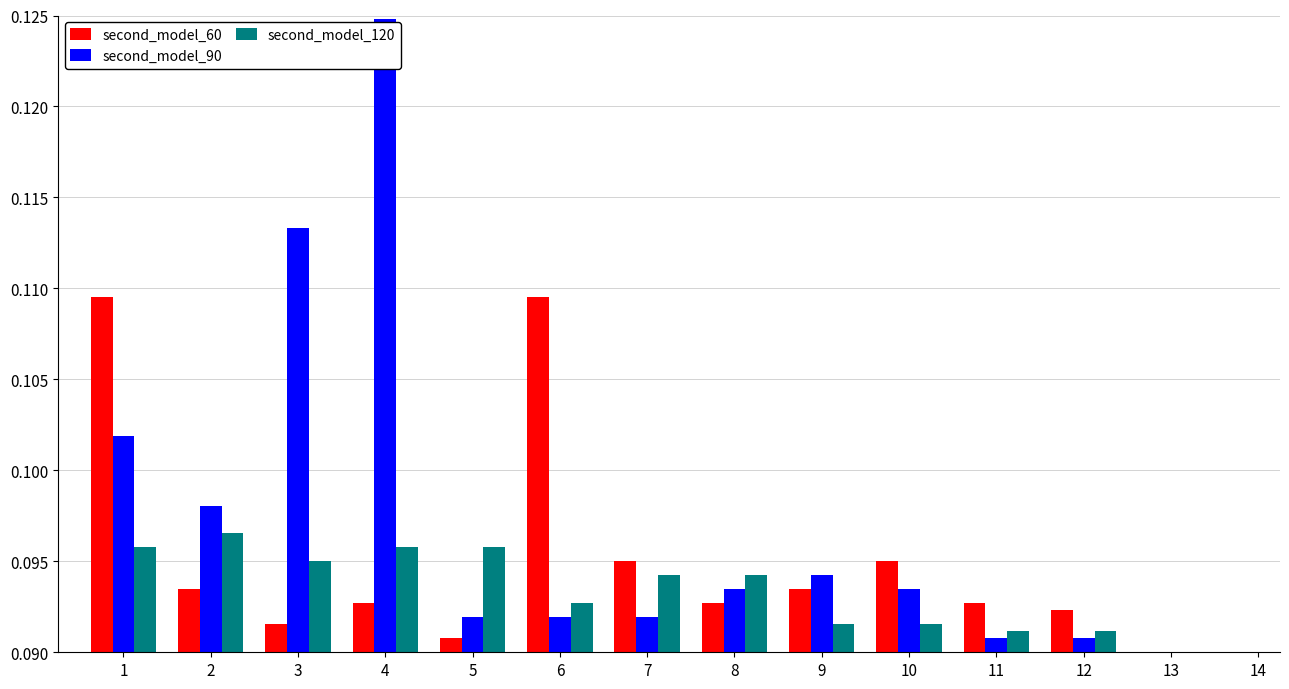

Which series has the largest total across all categories?

second_model_90